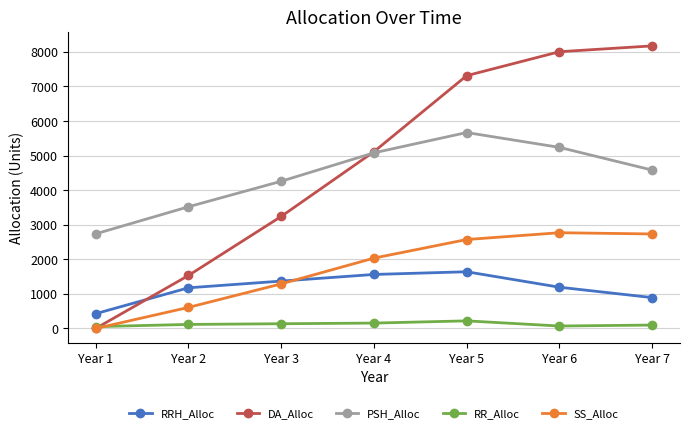

How many values in the PSH_Alloc series are below 4580?

3